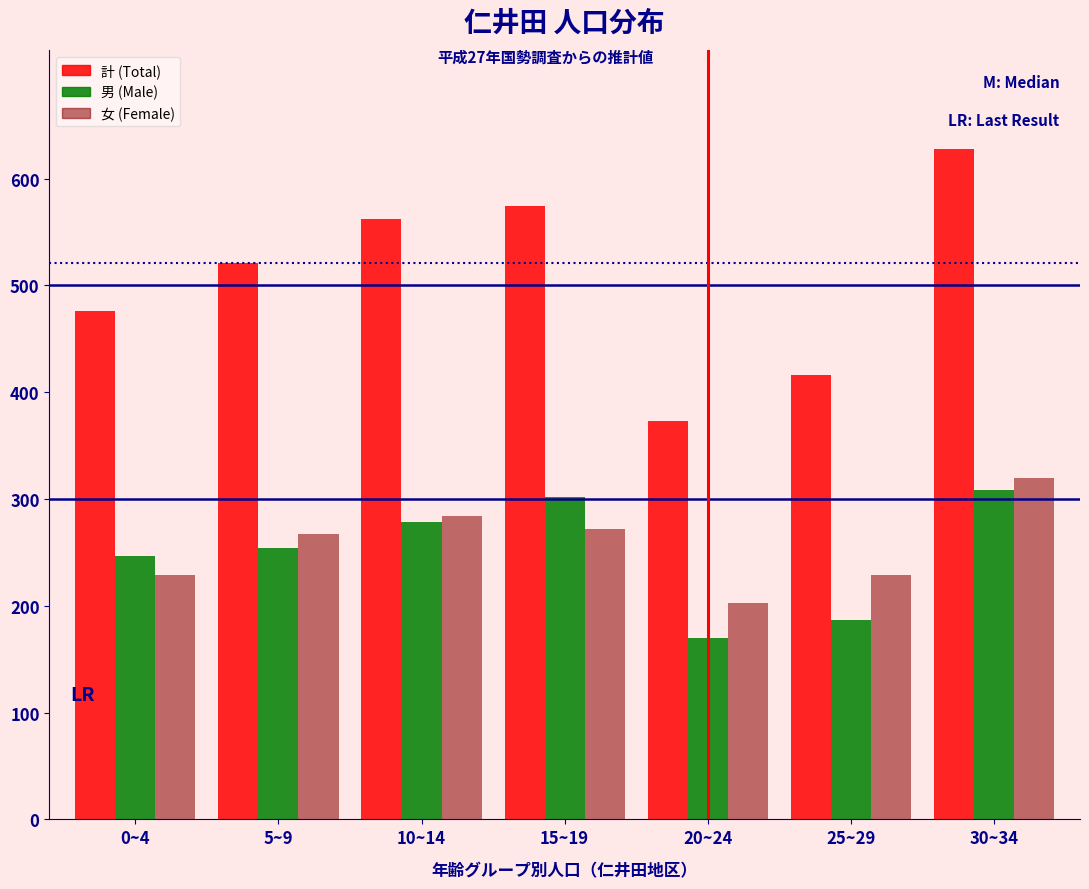

Reading left to right, list all the values displayed in this chart.

計 (Total): 476	521	562	574	373	416	628
男 (Male): 247	254	278	302	170	187	308
女 (Female): 229	267	284	272	203	229	320